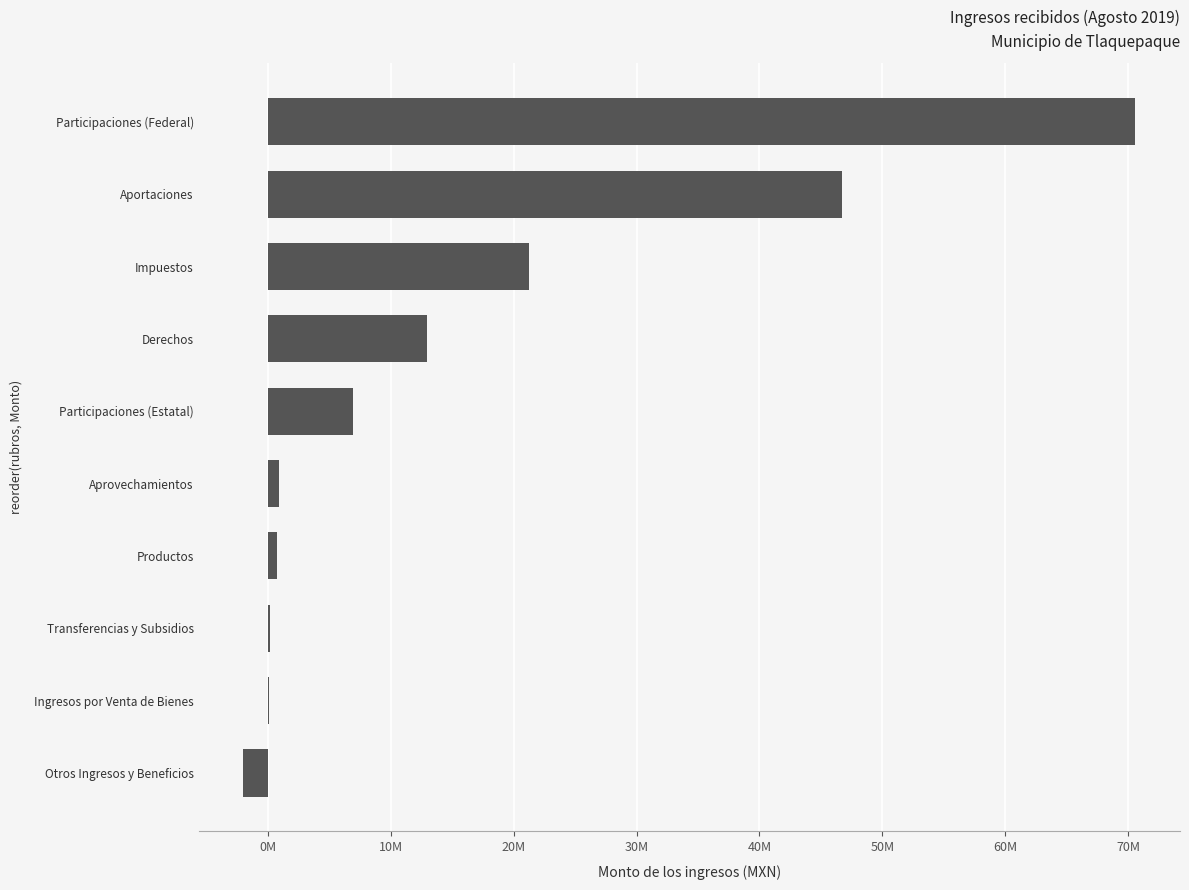

Are the bars horizontal?

Yes